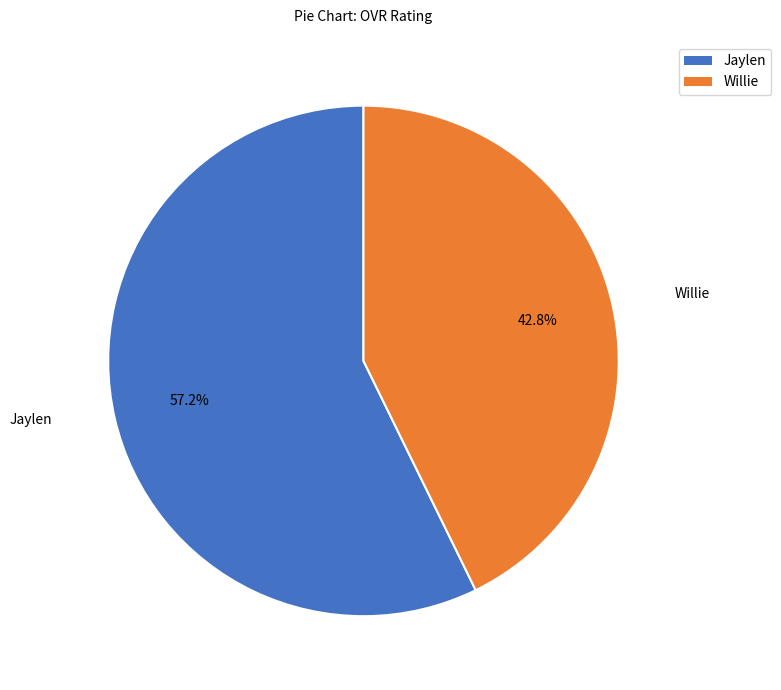

What is the smallest slice in the pie chart?

Willie